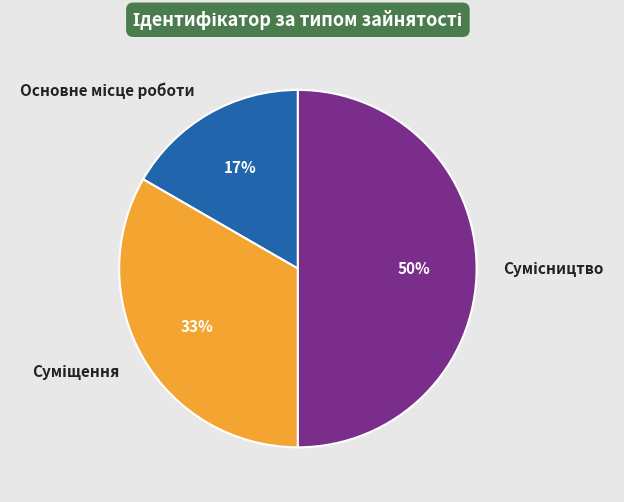

To the nearest percent, what is the average slice percentage?

33%